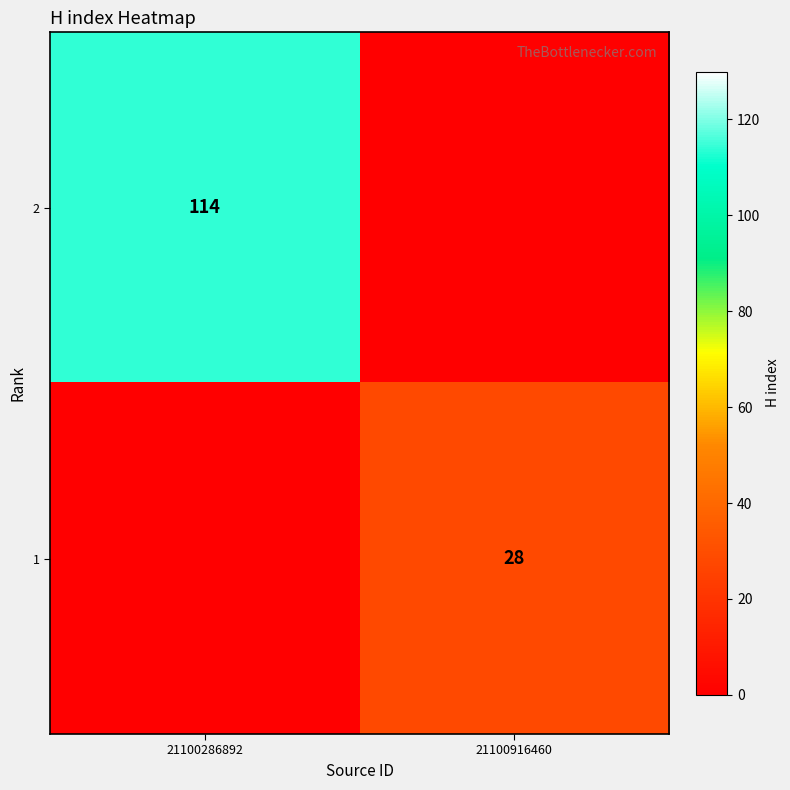

Is the value of 2 at 21100286892 greater than the value of 1 at 21100916460?

Yes